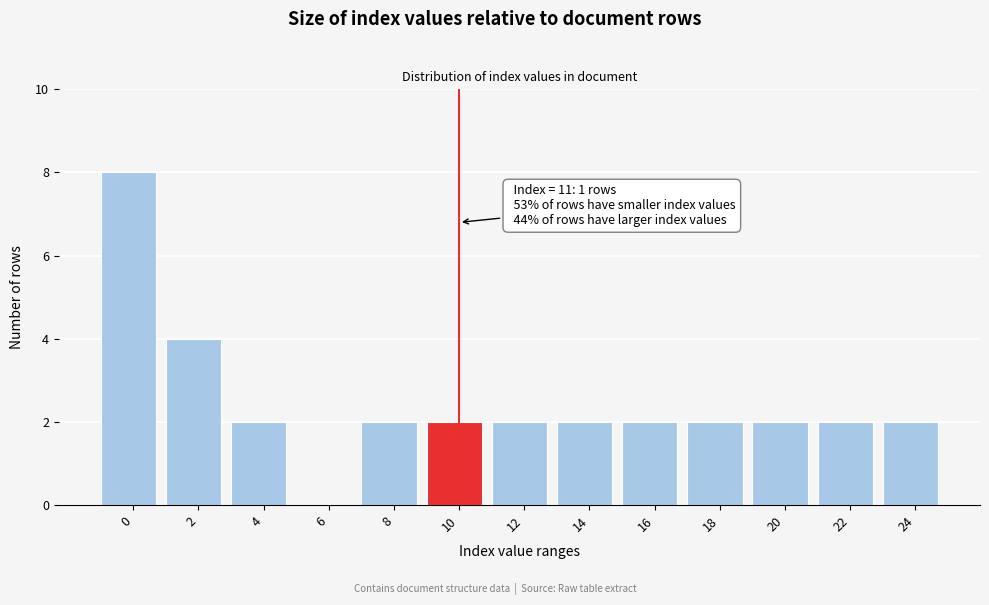

Reading right to left, list all the values displayed in this chart.

24=2	22=2	20=2	18=2	16=2	14=2	12=2	10=2	8=2	6=0	4=2	2=4	0=8